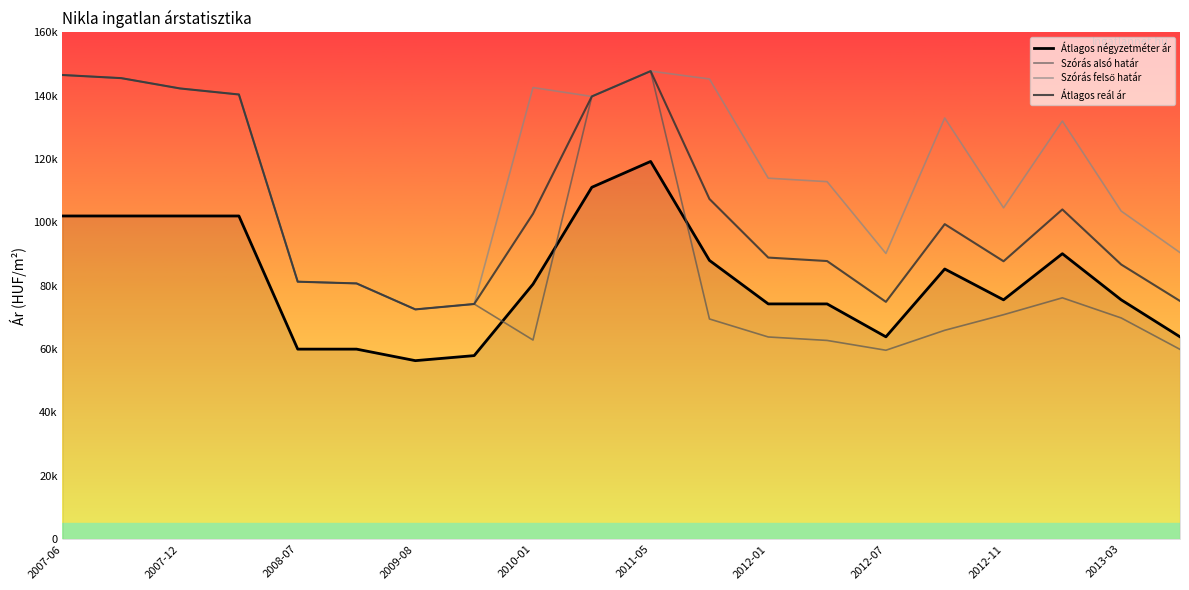

Does the chart display data point markers on the line(s)?

No